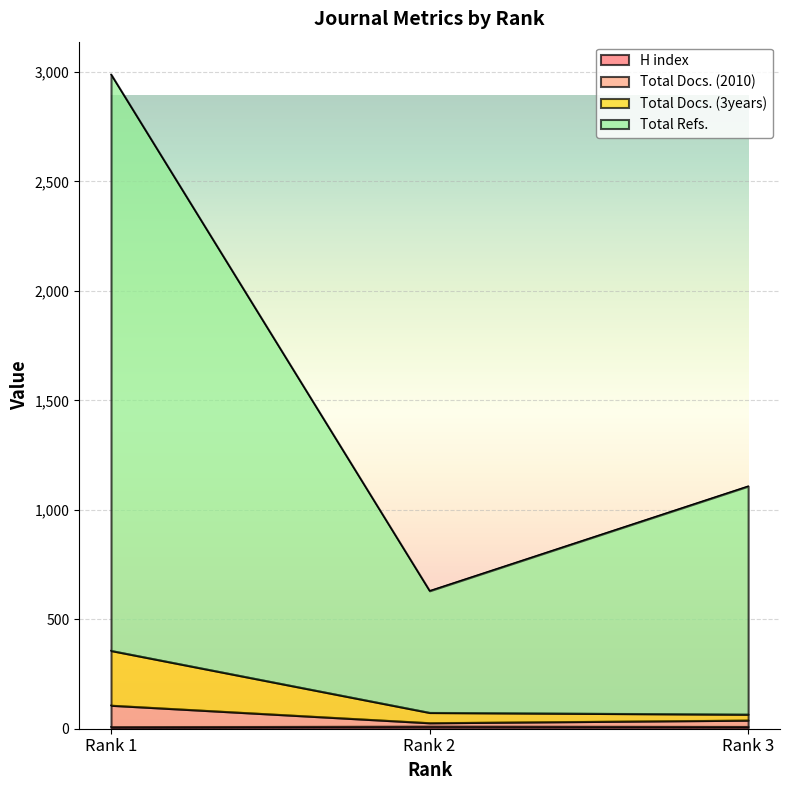

What is the approximate value of Total Docs. (2010) at Rank 2?

27